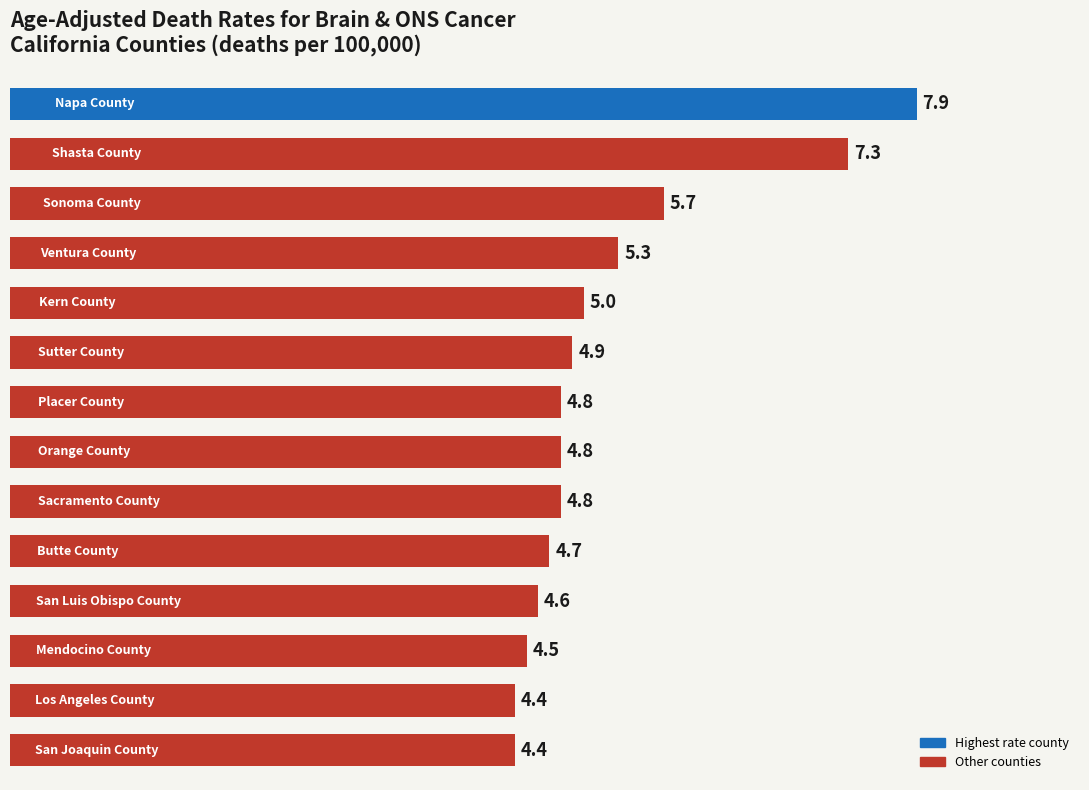

What is the value of the 14th bar from the top?

4.4